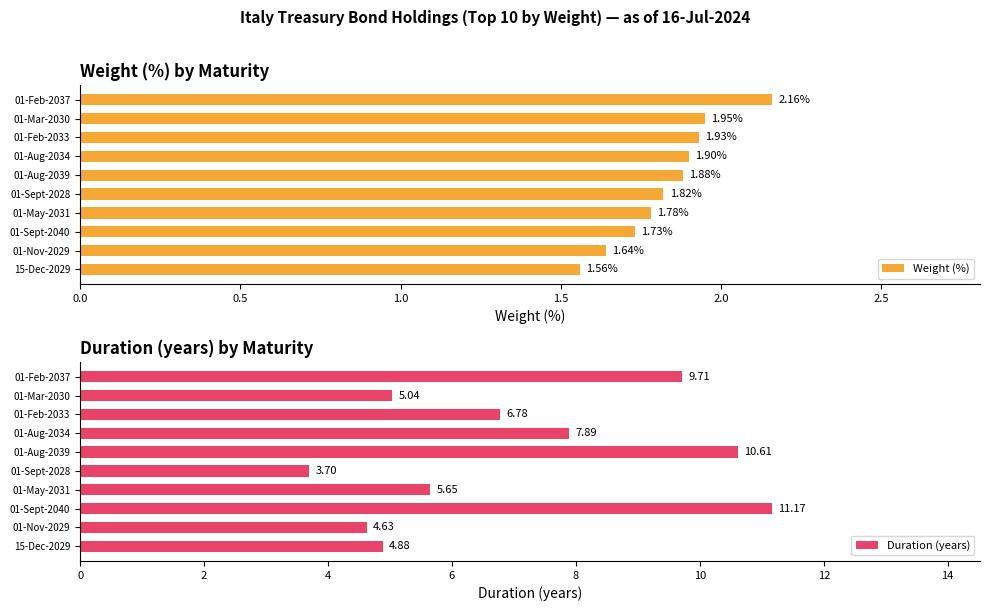

Does the chart contain any negative values?

No